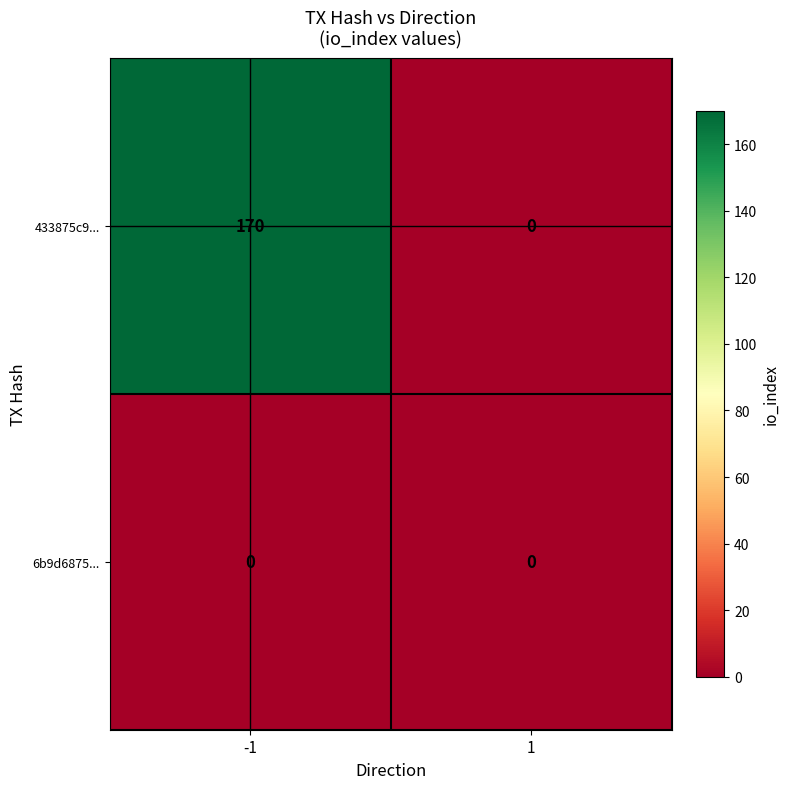

Rank the series by their average value, from highest to lowest.

433875c9..., 6b9d6875...